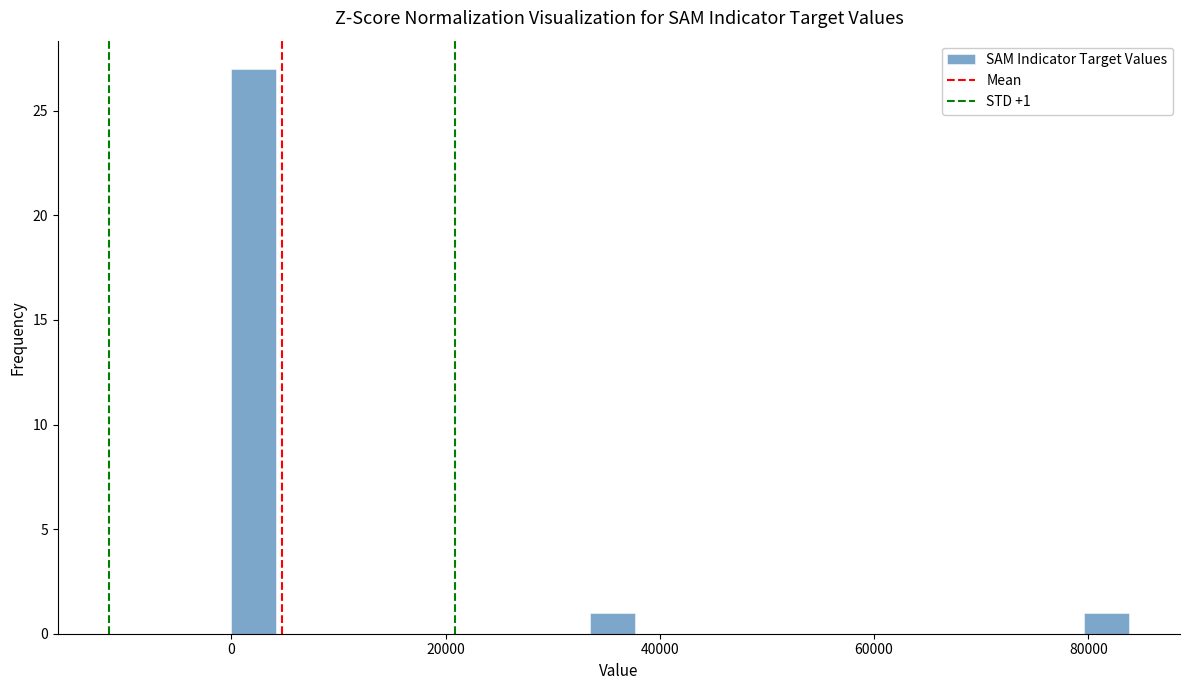

Read against the x-axis, roughly where is the centre of the tallest bar?

2000